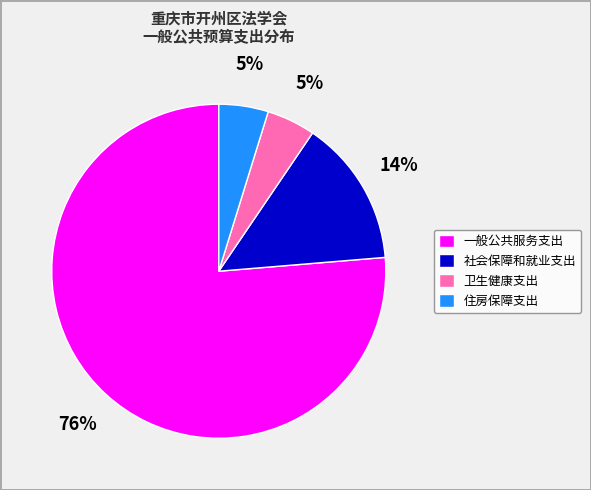

To the nearest percent, what percentage of the pie is 住房保障支出?

5%